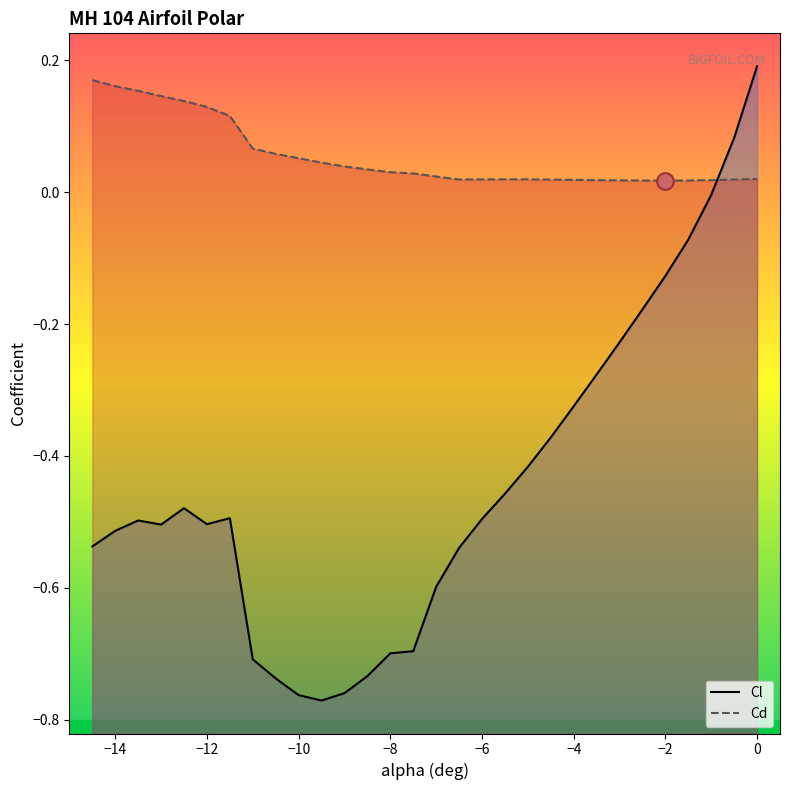

How many intersections are there between Cd and Cl?

1